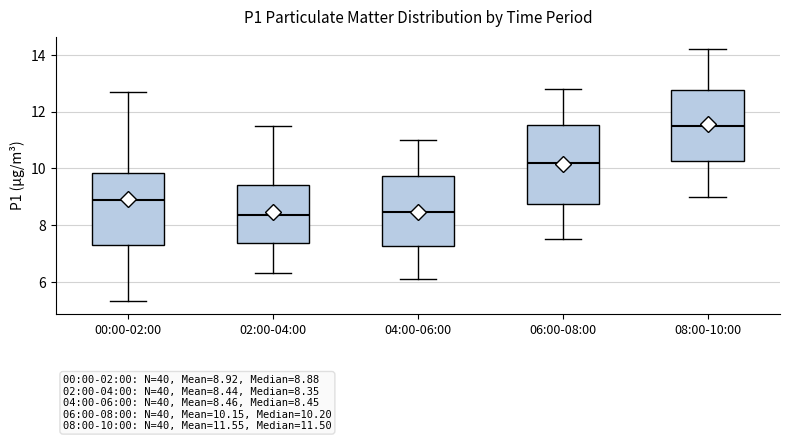

Which box's median line is the highest?

08:00-10:00